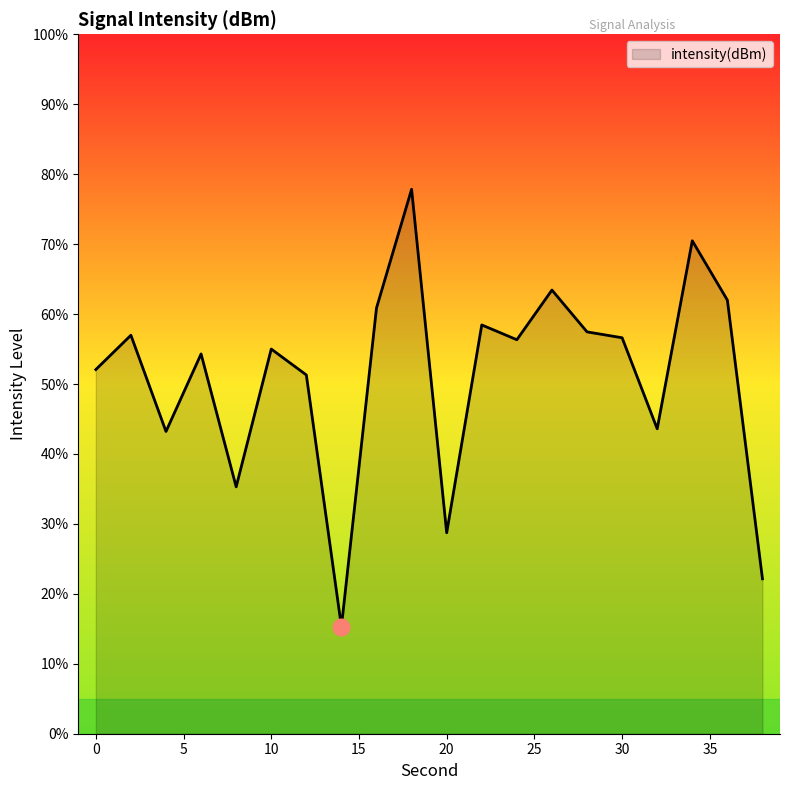

What is the maximum value shown in the chart?

77.8